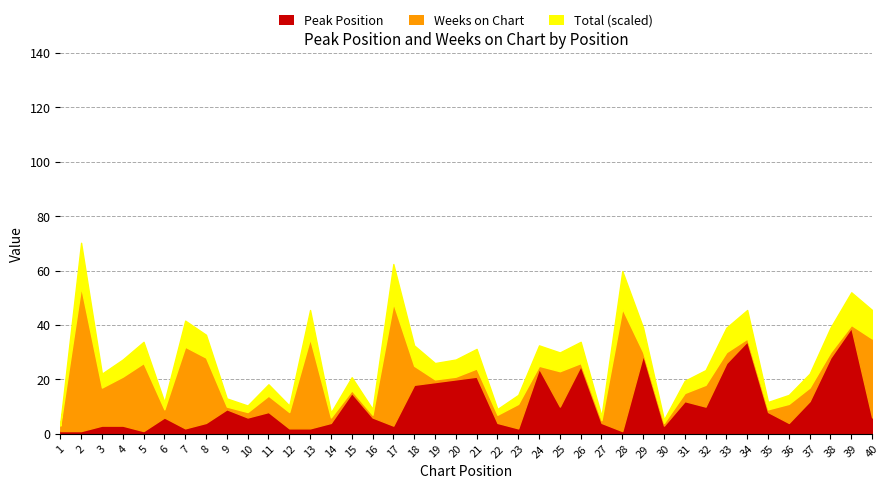

What is the highest value of the Peak Position series?

39.0